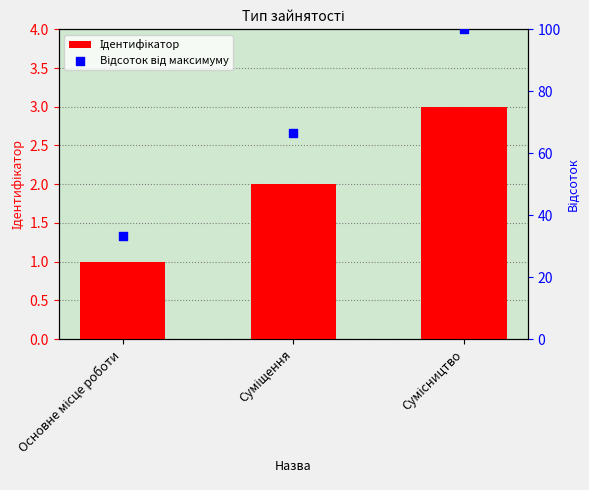

Which series has the largest total across all categories?

Відсоток від максимуму